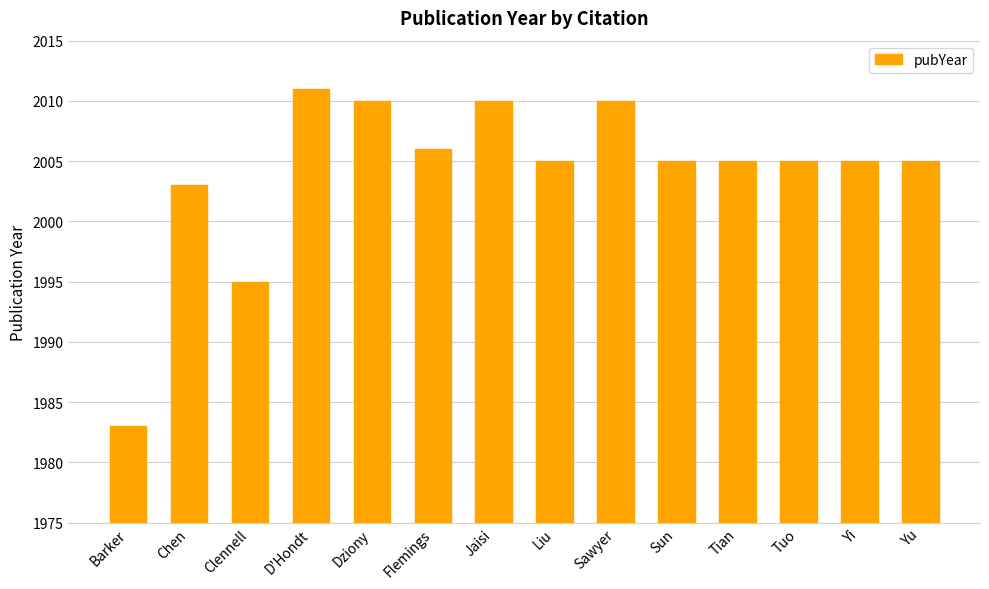

Approximately how many times larger is the value at Tuo compared to Clennell?

1.0